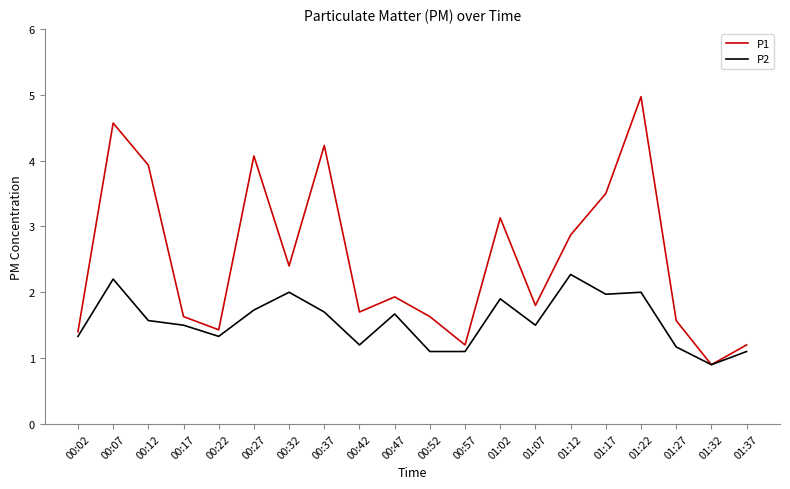

What value does the P1 series have at 01:37?

1.2